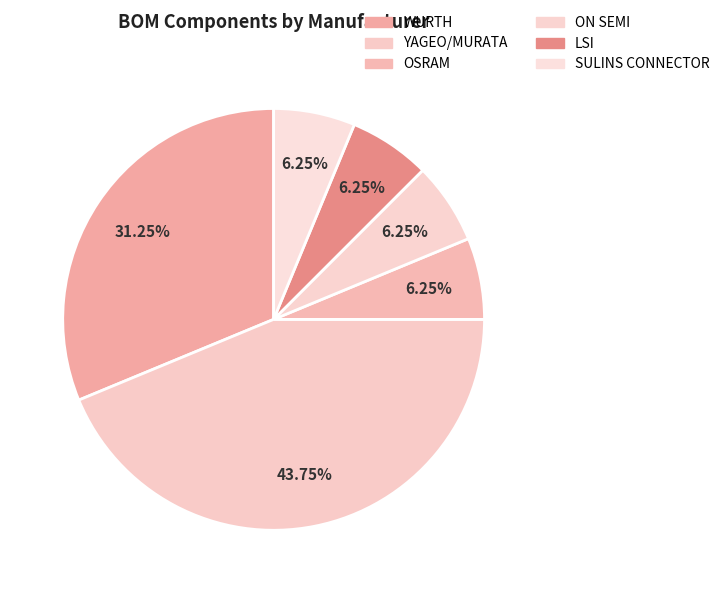

Rank the categories by value from highest to lowest.

YAGEO/MURATA, WURTH, OSRAM, ON SEMI, LSI, SULINS CONNECTOR